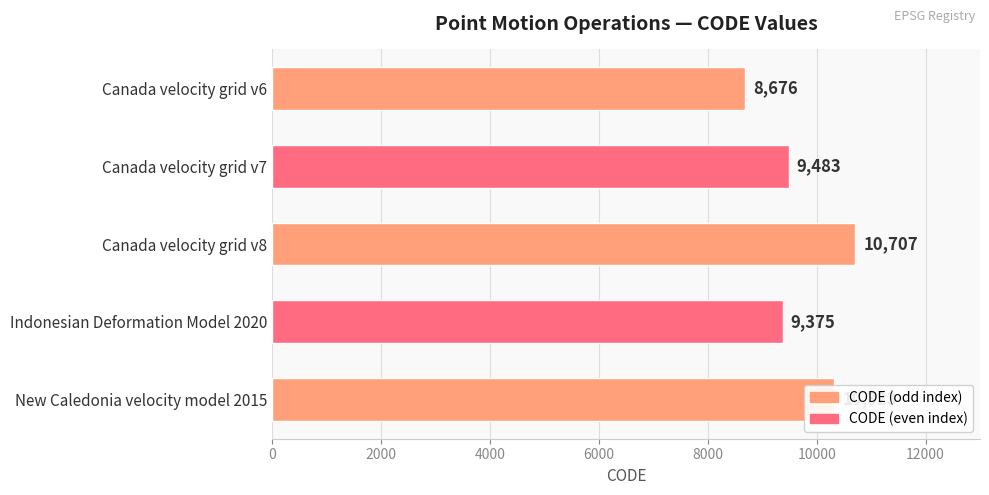

What is the change in value from Canada velocity grid v8 to Indonesian Deformation Model 2020?

-1332